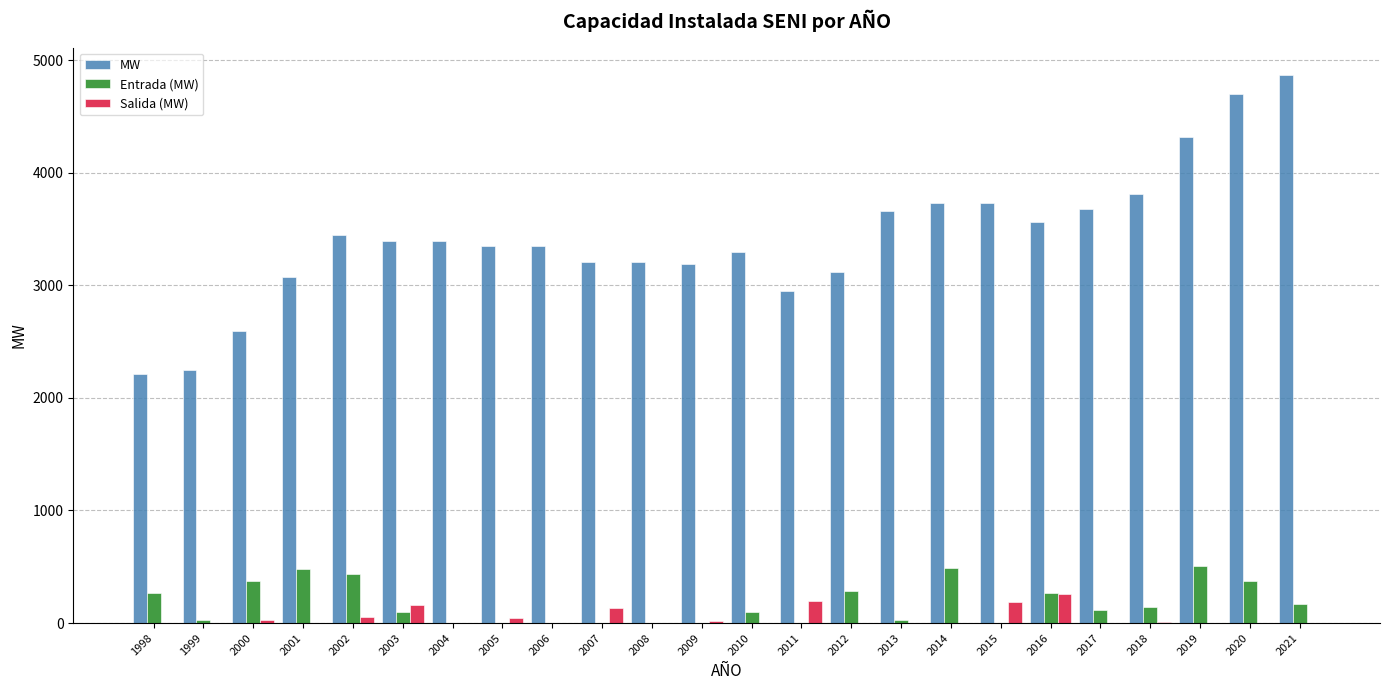

Which series has the largest total across all categories?

MW